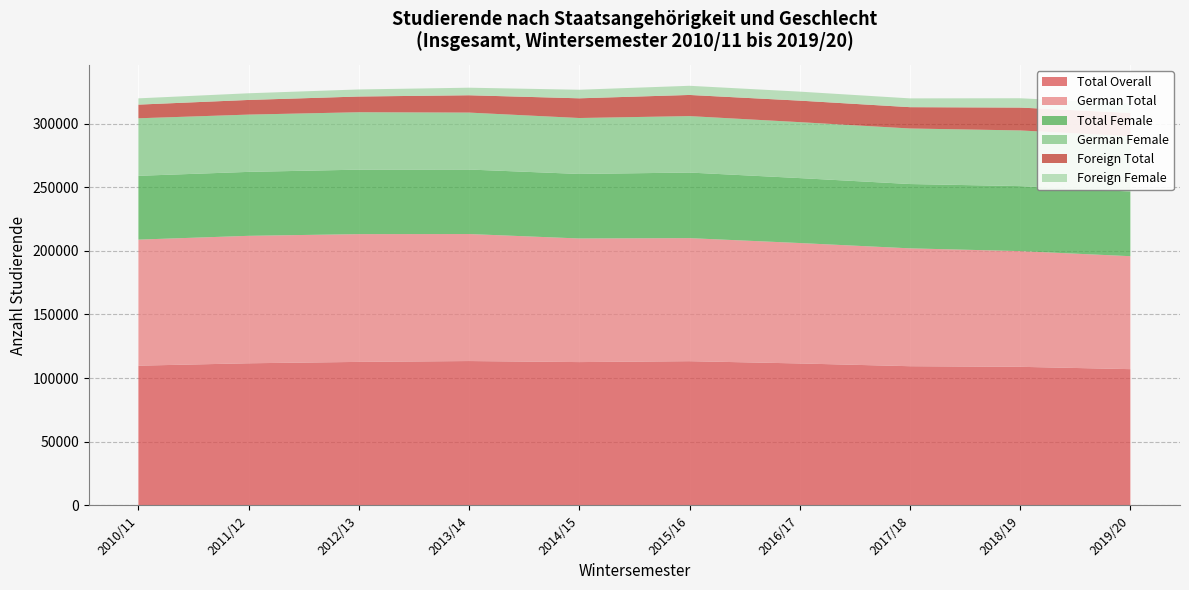

Reading left to right, transcribe all the data shown in this chart.

German Female: 2010/11=45198	2011/12=44998	2012/13=45106	2013/14=44732	2014/15=43958	2015/16=44335	2016/17=43951	2017/18=43638	2018/19=43742	2019/20=43464
German Total: 2010/11=99027	2011/12=100126	2012/13=100379	2013/14=99784	2014/15=97102	2015/16=96670	2016/17=94604	2017/18=92589	2018/19=90900	2019/20=88731
Foreign Female: 2010/11=4925	2011/12=5246	2012/13=5549	2013/14=5938	2014/15=6732	2015/16=7201	2016/17=7073	2017/18=6896	2018/19=7319	2019/20=7341
Foreign Total: 2010/11=10734	2011/12=11509	2012/13=12345	2013/14=13610	2014/15=15472	2015/16=16611	2016/17=16895	2017/18=16747	2018/19=17958	2019/20=18298
Total Female: 2010/11=50123	2011/12=50244	2012/13=50655	2013/14=50670	2014/15=50690	2015/16=51536	2016/17=51024	2017/18=50534	2018/19=51061	2019/20=50805
Total Overall: 2010/11=109761	2011/12=111635	2012/13=112724	2013/14=113394	2014/15=112574	2015/16=113281	2016/17=111499	2017/18=109336	2018/19=108858	2019/20=107029